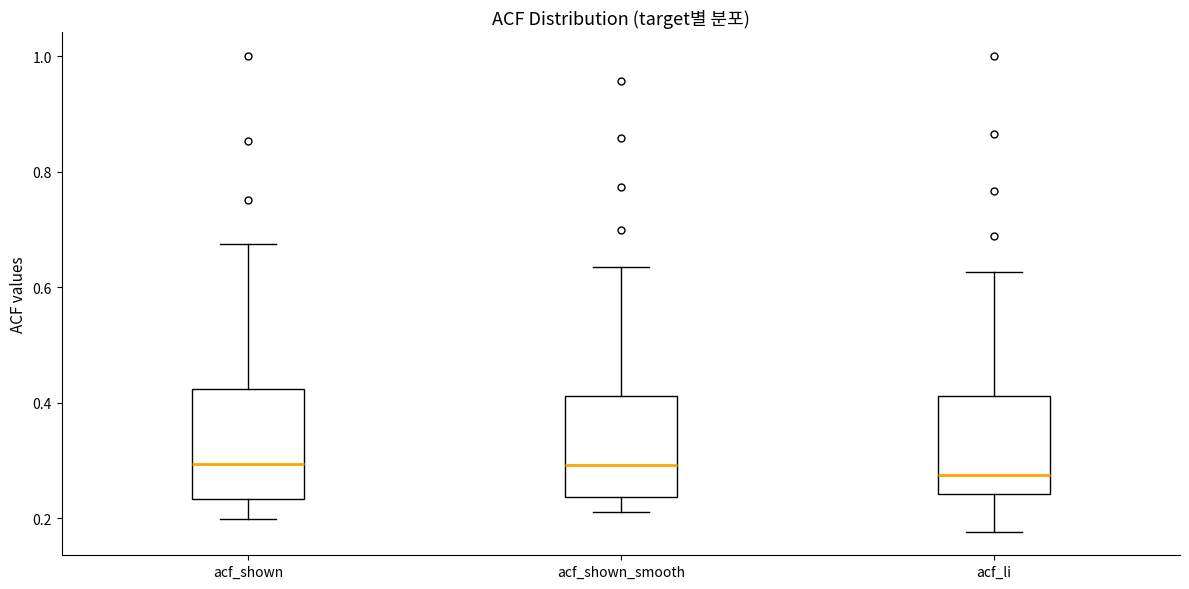

Reading left to right, read every box against the y-axis: the position of its median line, the range the box covers, and the ends of its whiskers. The values are not printed on the chart, so give them approximately, as read against the axis.

acf_shown: median 0.30, box 0.24 to 0.42, whiskers 0.20 to 0.68
acf_shown_smooth: median 0.30, box 0.24 to 0.42, whiskers 0.22 to 0.64
acf_li: median 0.28, box 0.24 to 0.42, whiskers 0.18 to 0.62